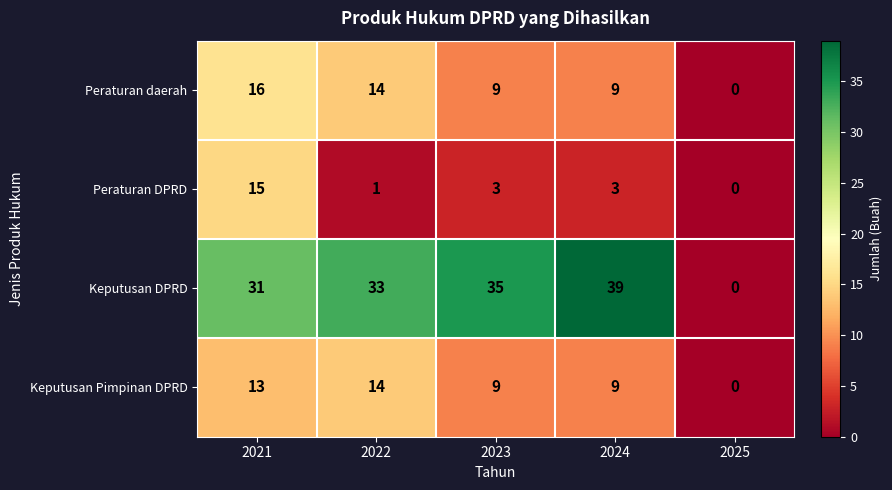

At which label is Keputusan DPRD closest to 19?

2021